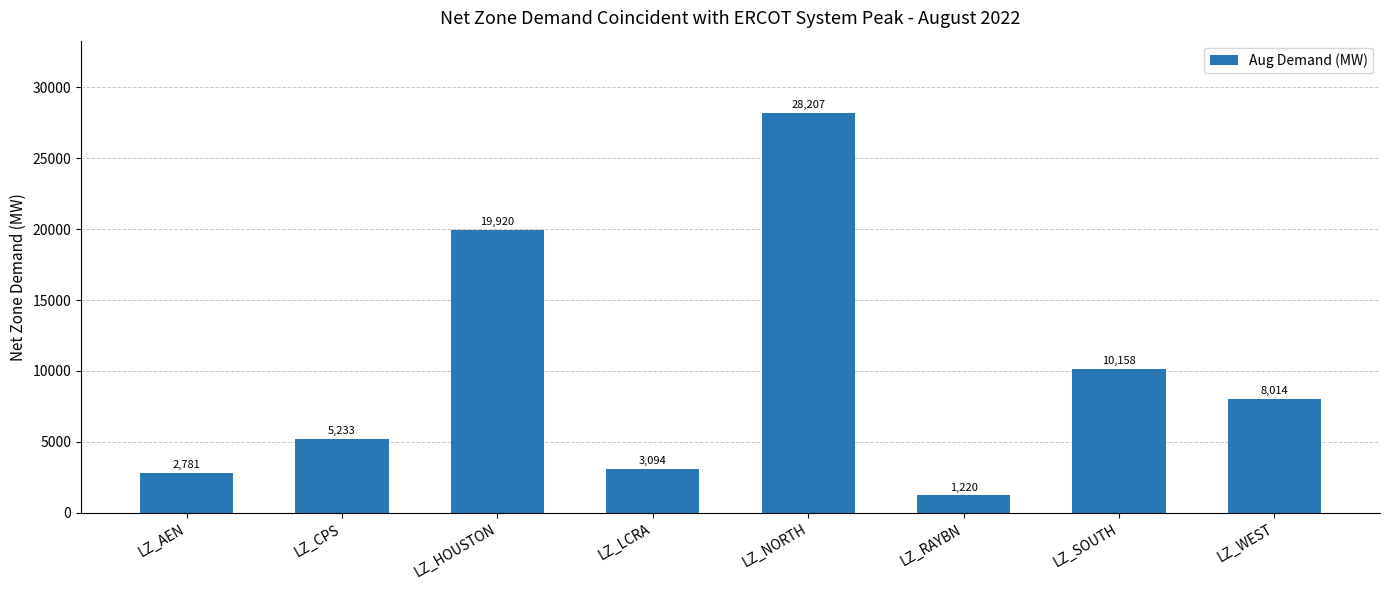

What is the difference between the values at LZ_WEST and LZ_HOUSTON?

11906.2